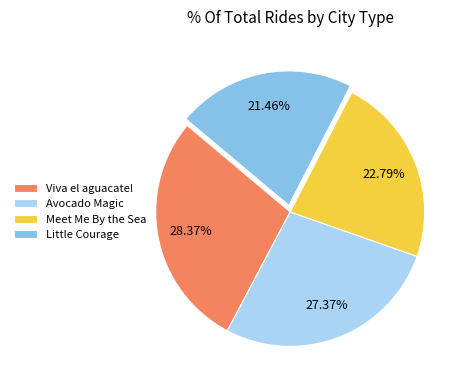

Does Meet Me By the Sea account for over 50% of the chart?

No